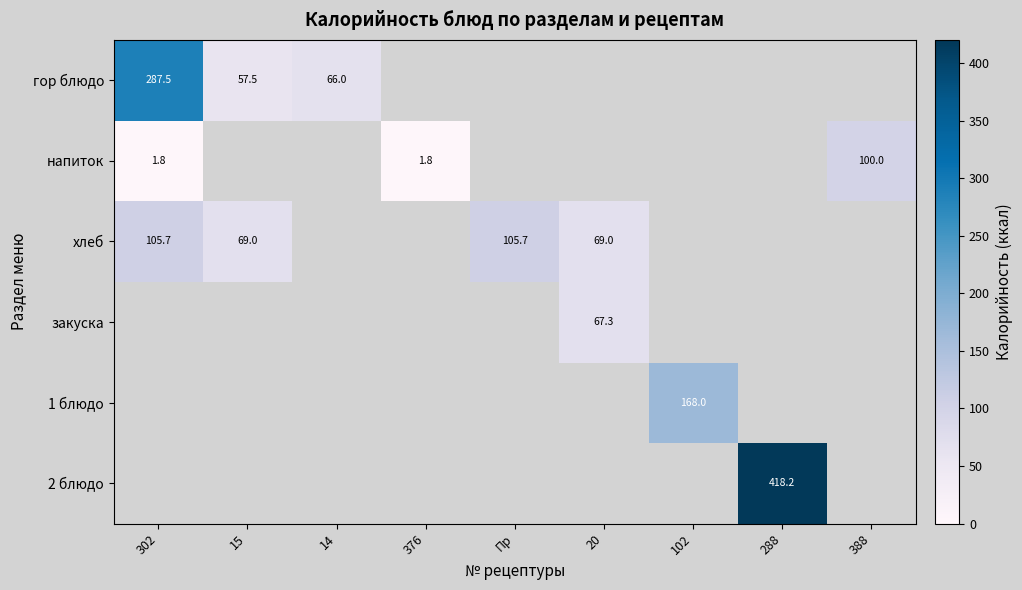

The value of хлеб at 302 is 31.7. True or false?

False